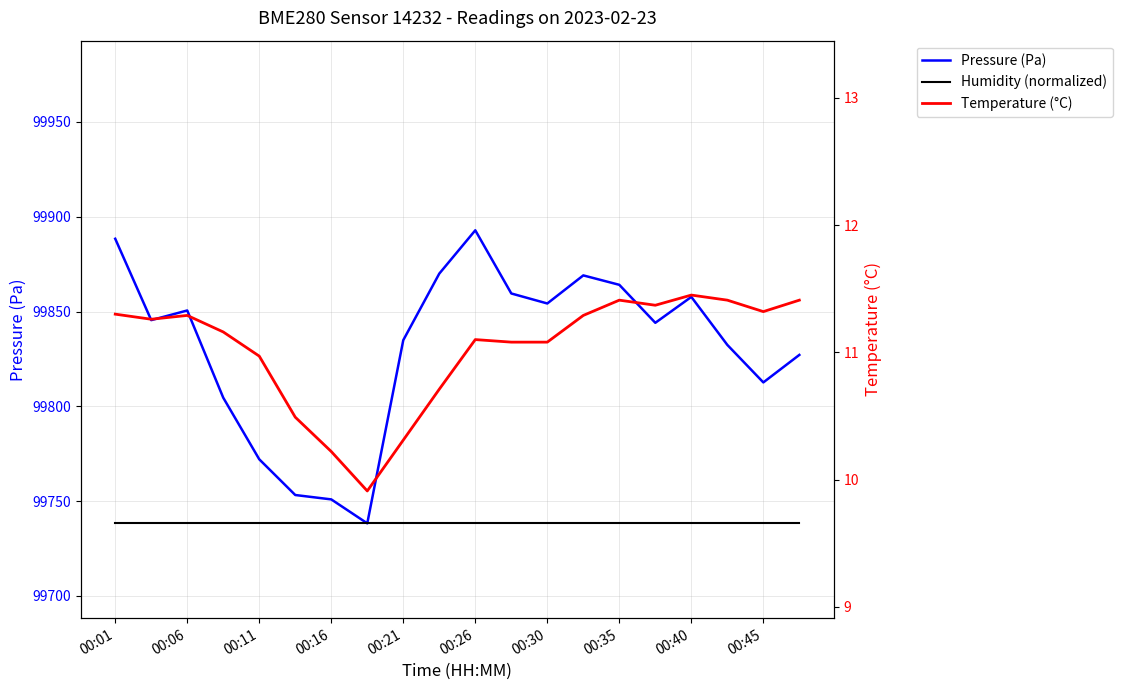

Does the chart have visible grid lines?

Yes